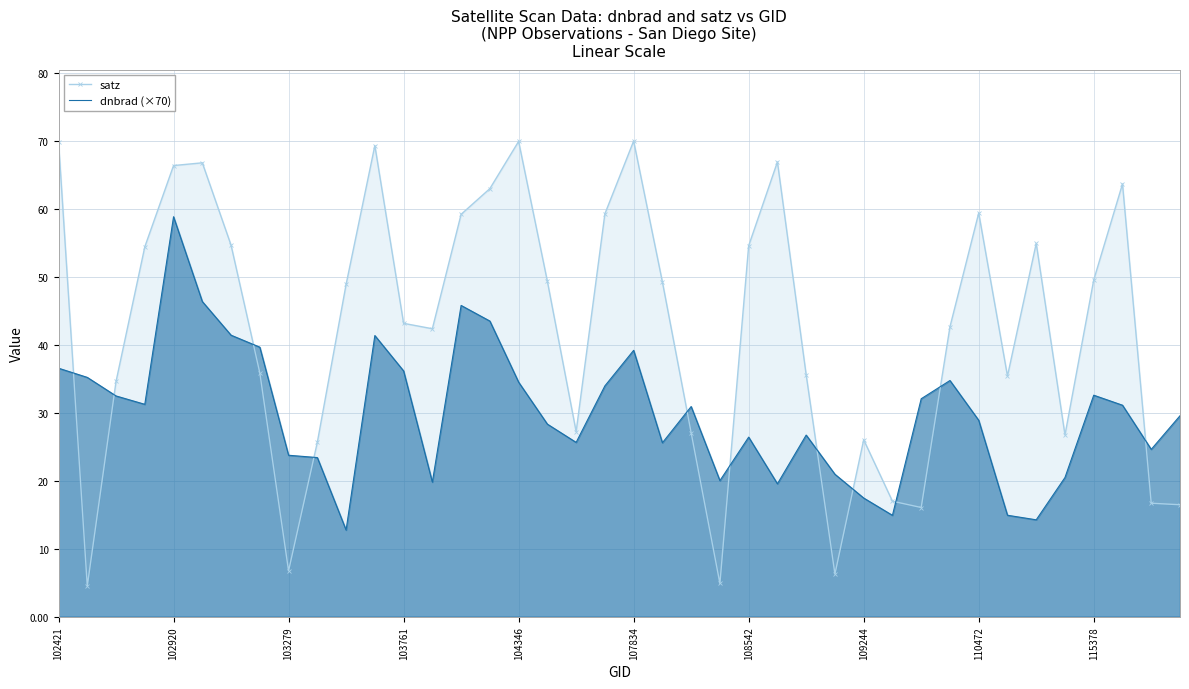

At which category is the sum across all series the highest?

102920